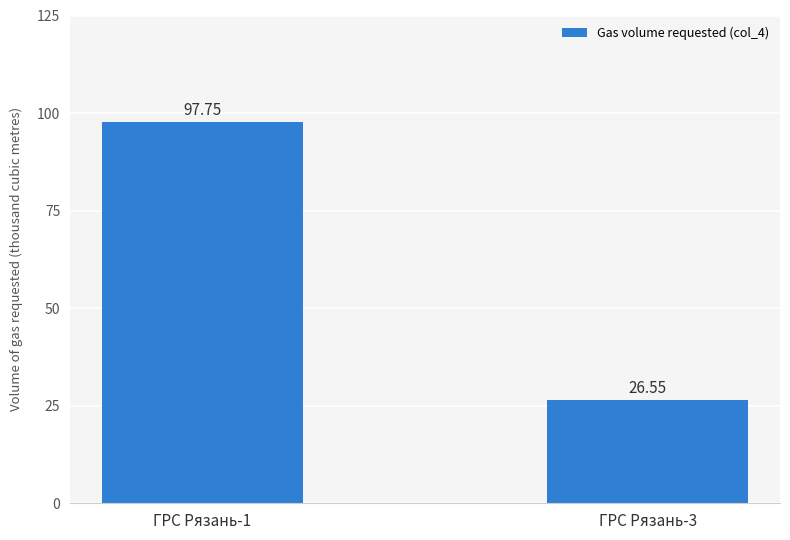

Reading left to right, what are all the values shown in this chart?

97.8	26.6